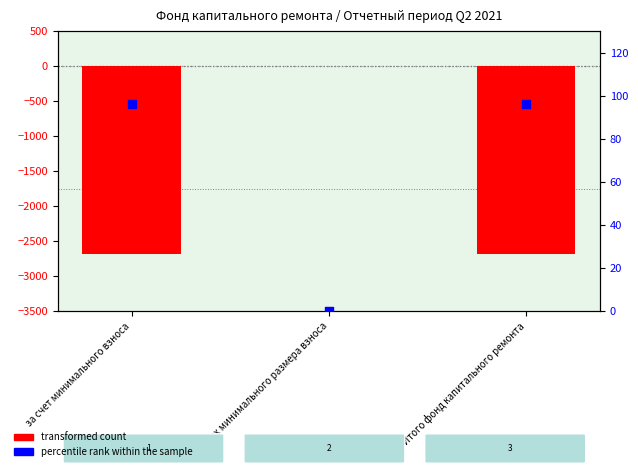

What is the total value across all series at Итого фонд капитального ремонта?

-2589.8